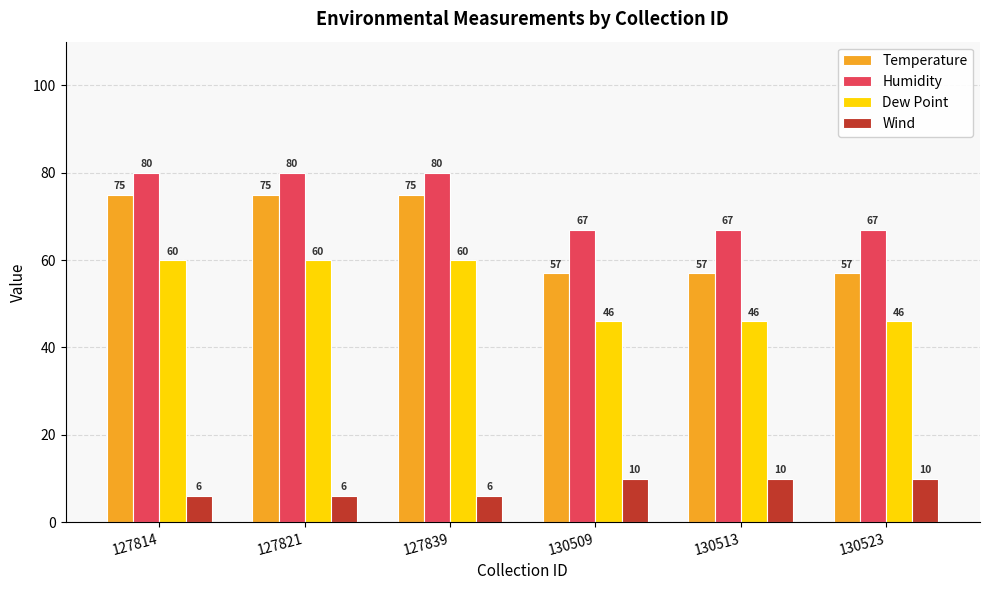

What is the sum of all Humidity values?

441